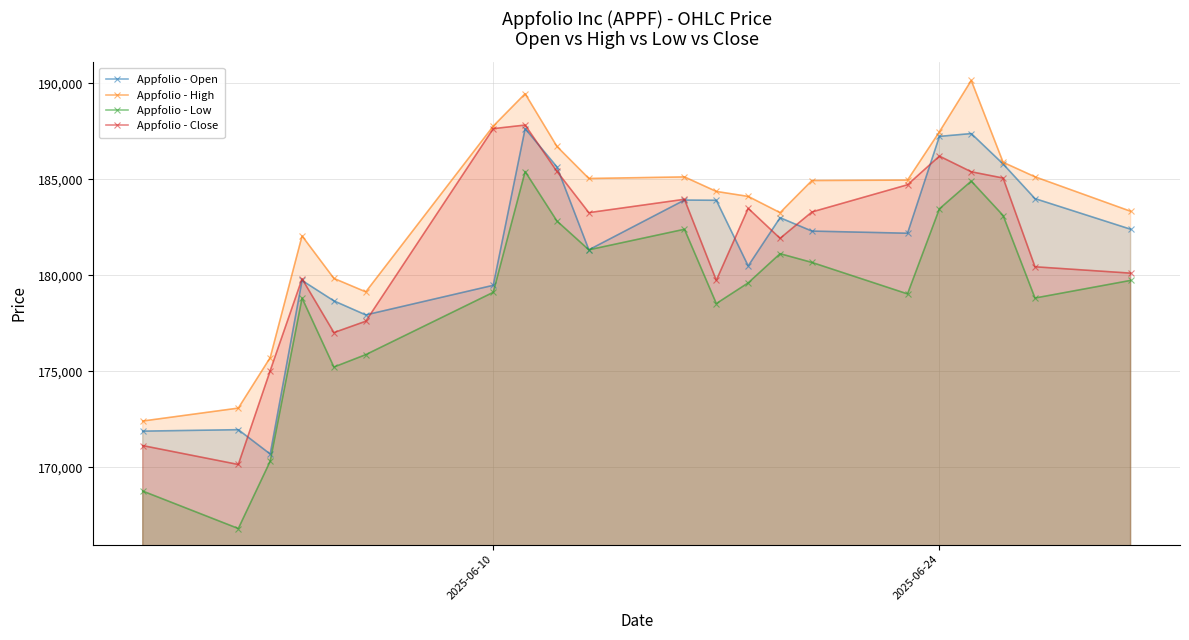

True or false: Appfolio - High and Appfolio - Low cross at least once.

False